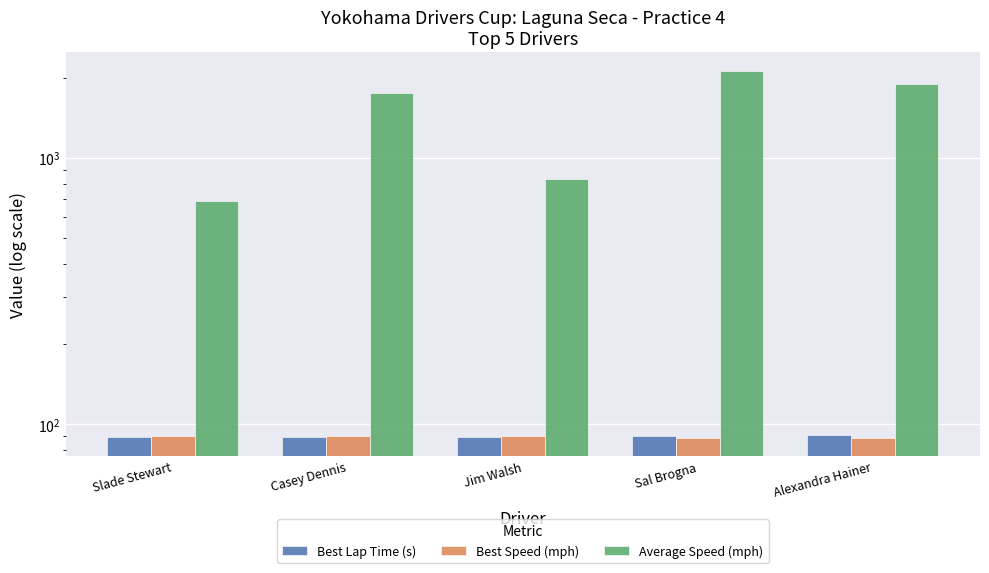

At how many categories does at least one series exceed 223?

5